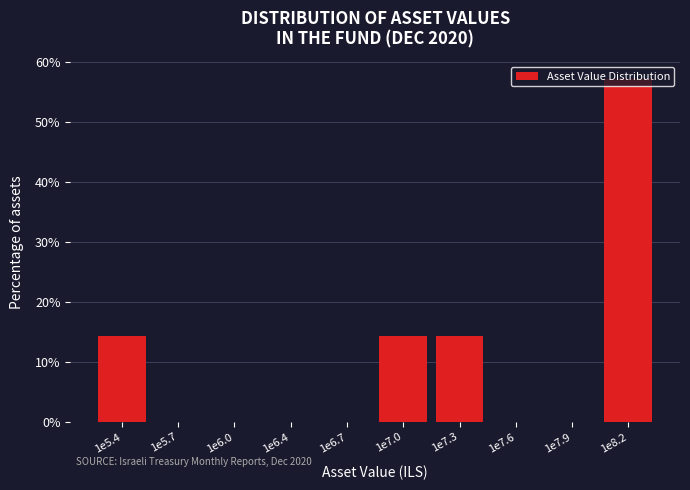

What is the maximum value shown in the chart?

57.1